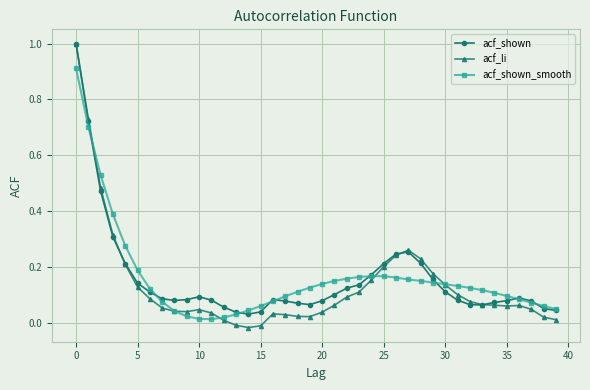

What is the highest value of the acf_li series?

1.0